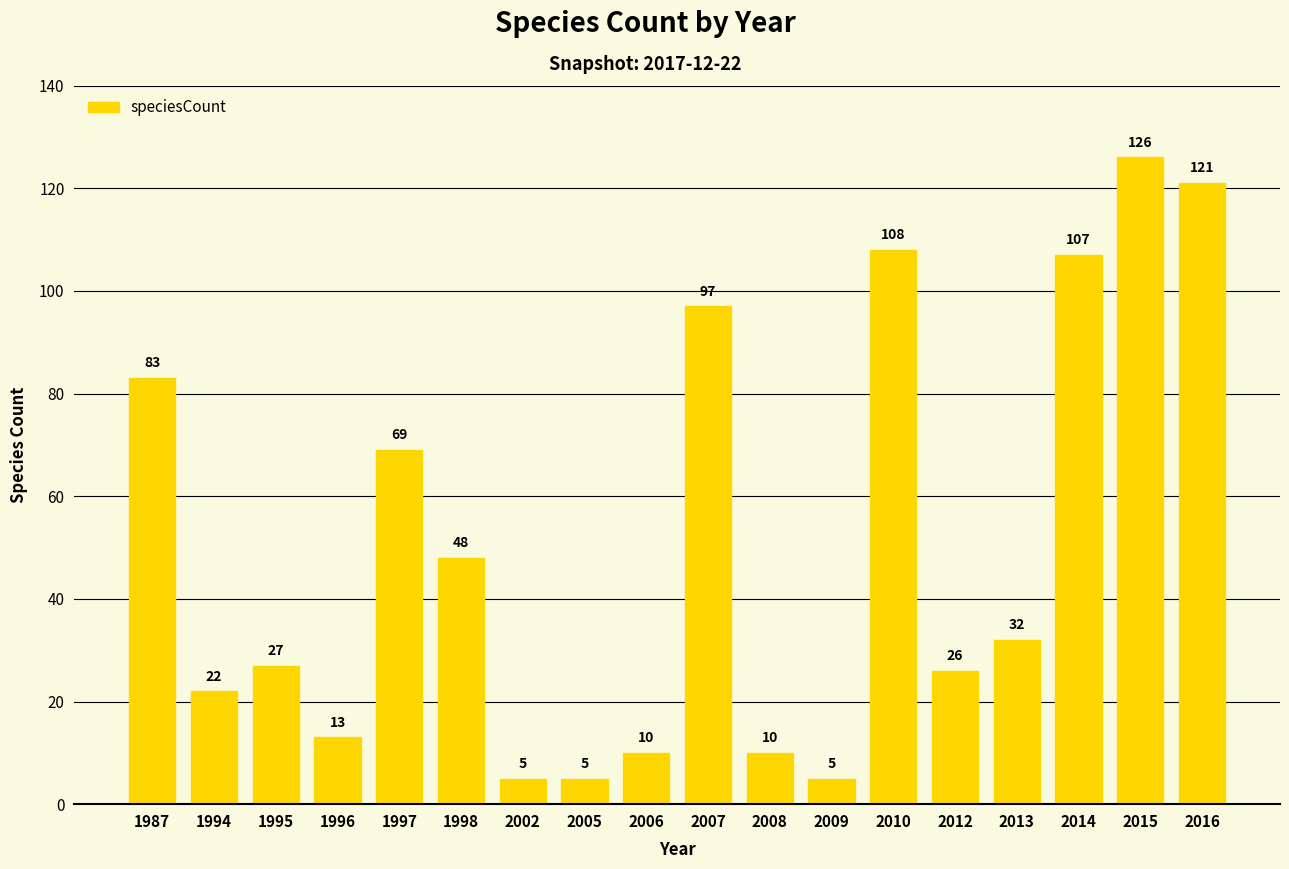

What is the difference between the maximum and second lowest values?

121